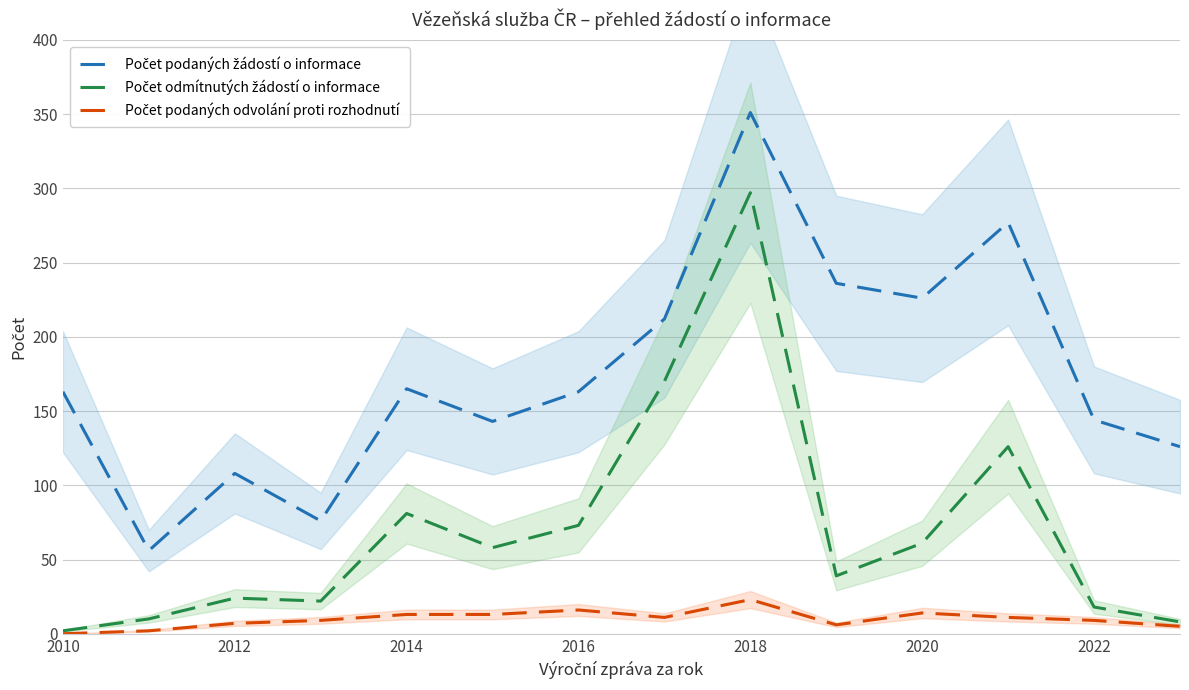

Does the chart have visible grid lines?

Yes